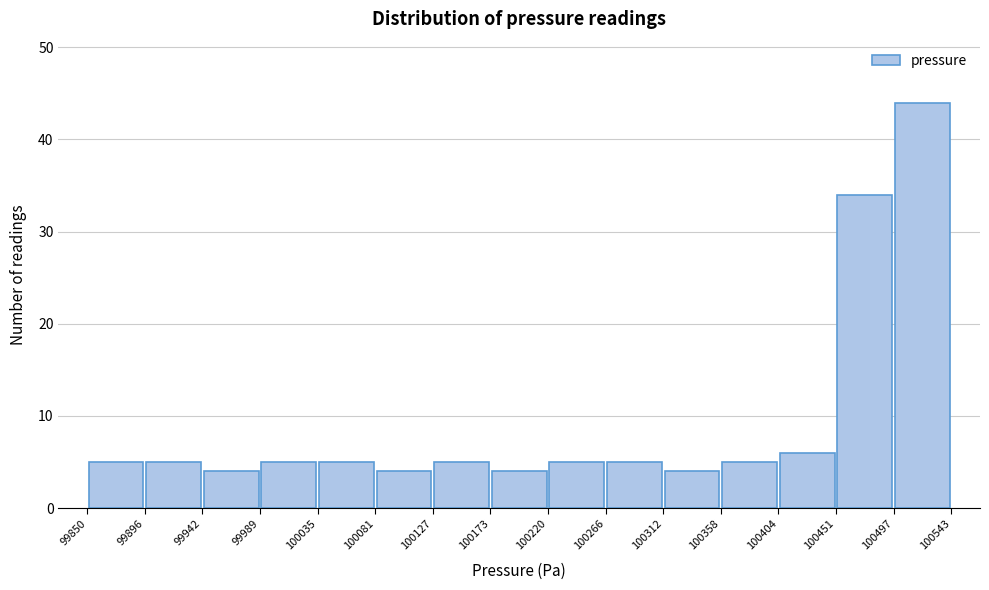

Reading left to right, transcribe this chart: for each bar, give the range it covers on the x-axis and its height. The values are not printed on the chart, so give them approximately, as read against the axis.

99850 to 99896: 5
99896 to 99942: 5
99942 to 99989: 4
99989 to 100035: 5
100035 to 100081: 5
100081 to 100127: 4
100127 to 100173: 5
100173 to 100220: 4
100220 to 100266: 5
100266 to 100312: 5
100312 to 100358: 4
100358 to 100404: 5
100404 to 100451: 6
100451 to 100497: 34
100497 to 100543: 44